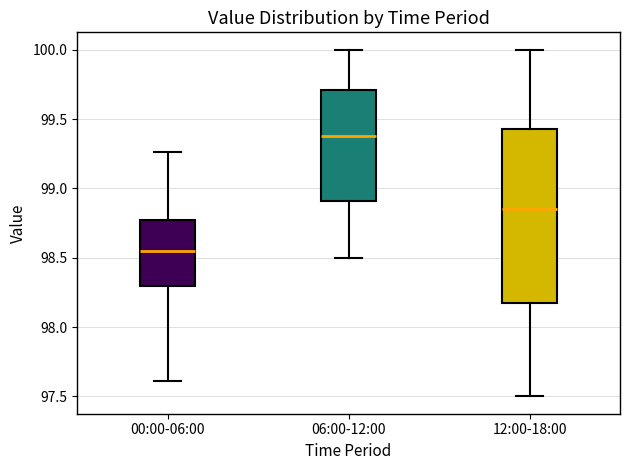

Where does the upper whisker of the box for 12:00-18:00 end on the y-axis? The values are not printed on the chart, so give them approximately, as read against the axis.

100.00